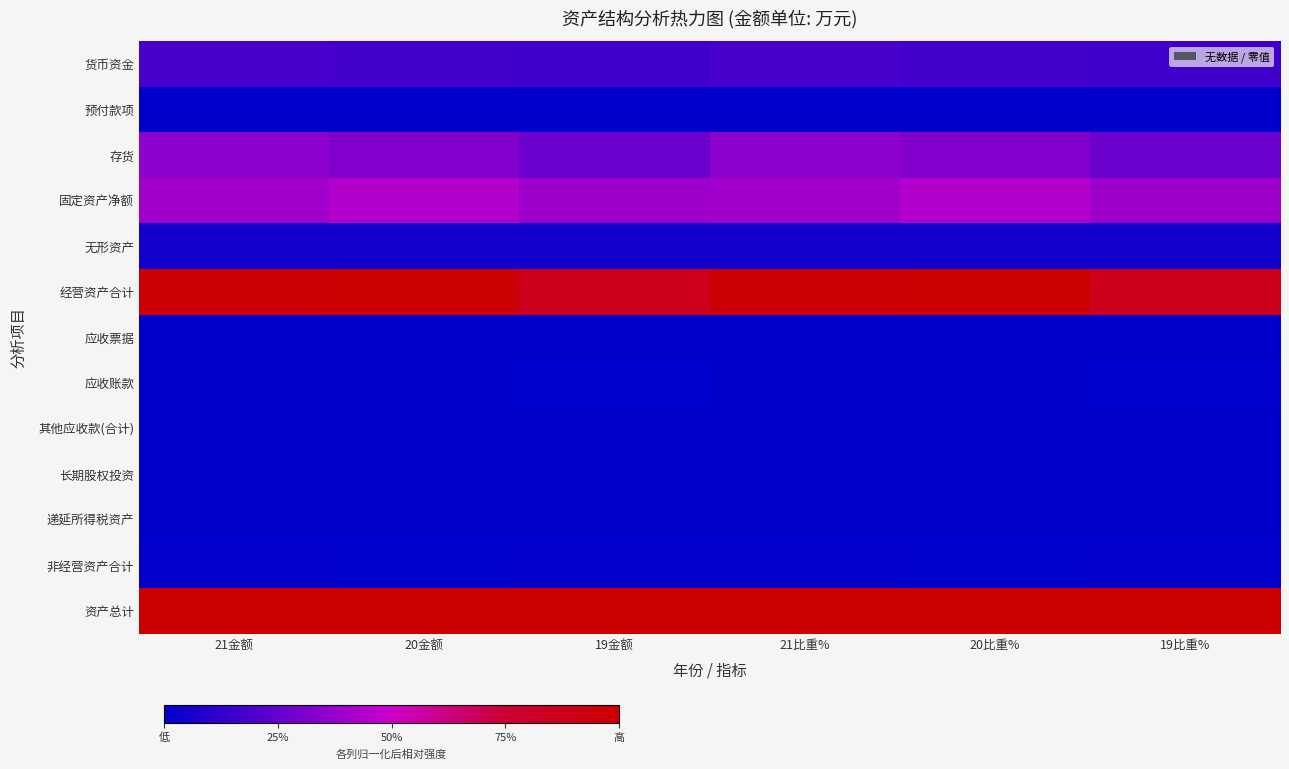

What is the difference between the highest and lowest values at 20金额?

1.0